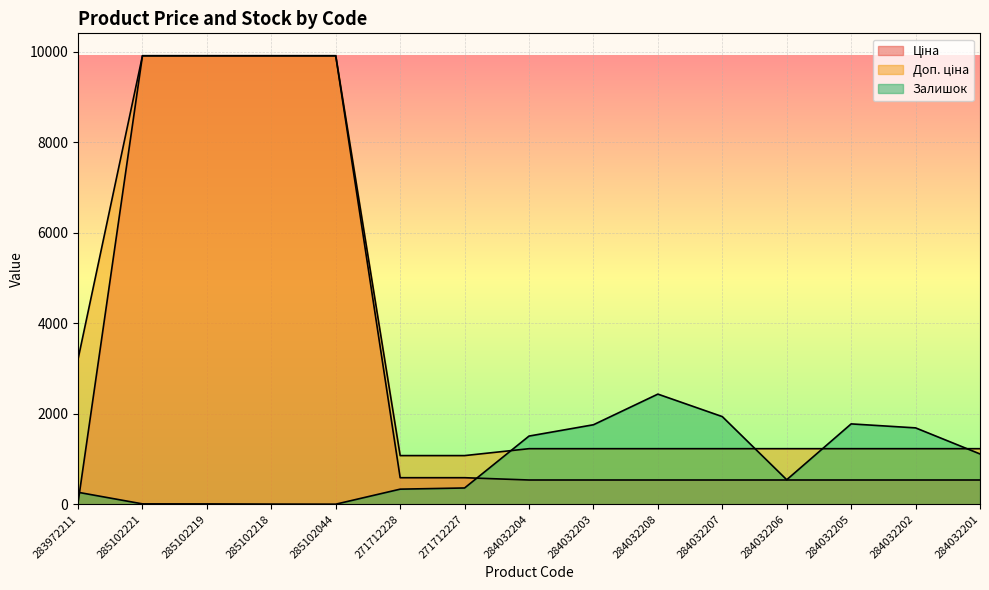

How many times do Доп. ціна and Залишок cross each other?

4